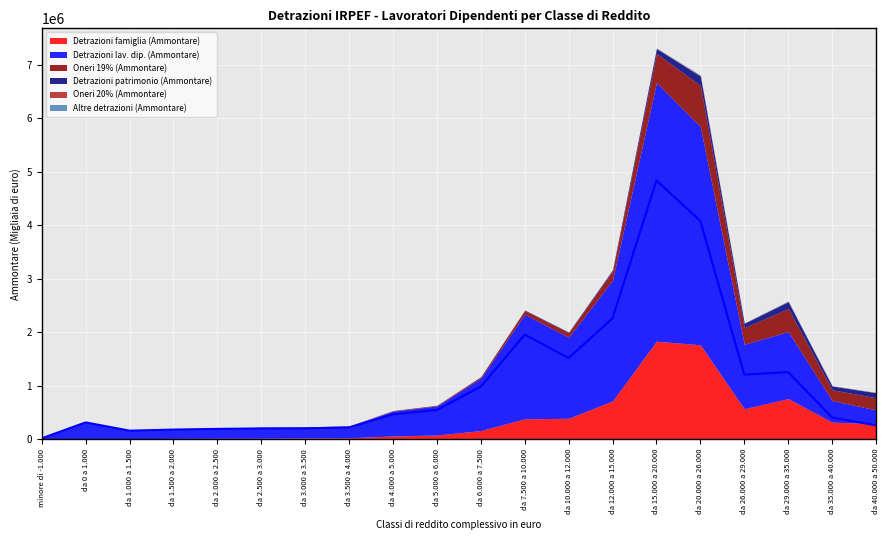

The Detrazioni patrimonio (Ammontare) series shows 104188 at da 20.000 a 26.000. True or false?

False